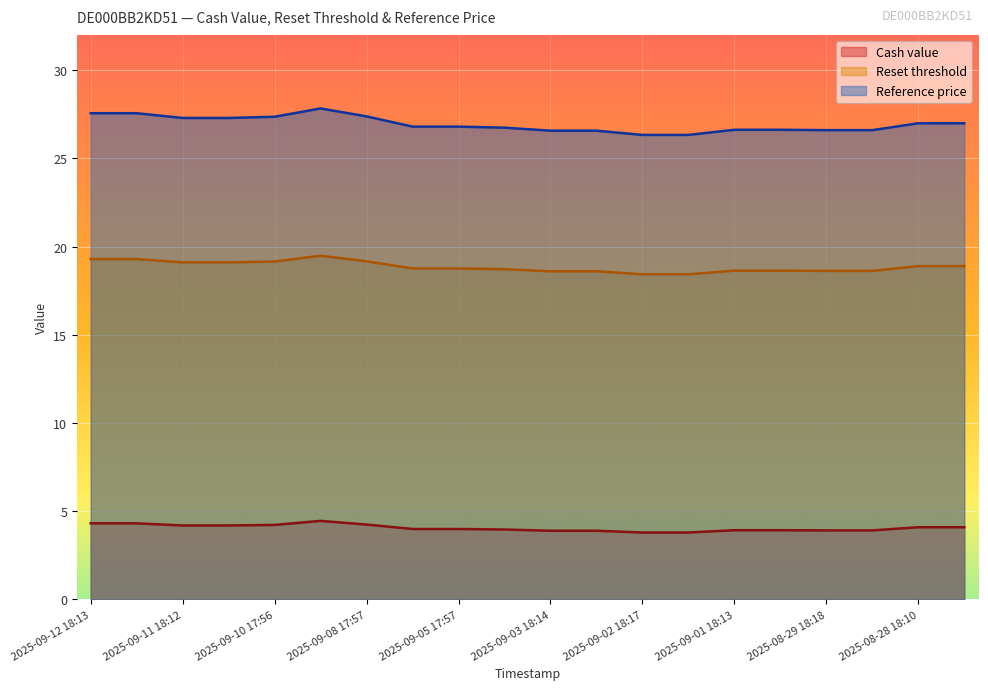

What is the smallest value displayed?

3.8